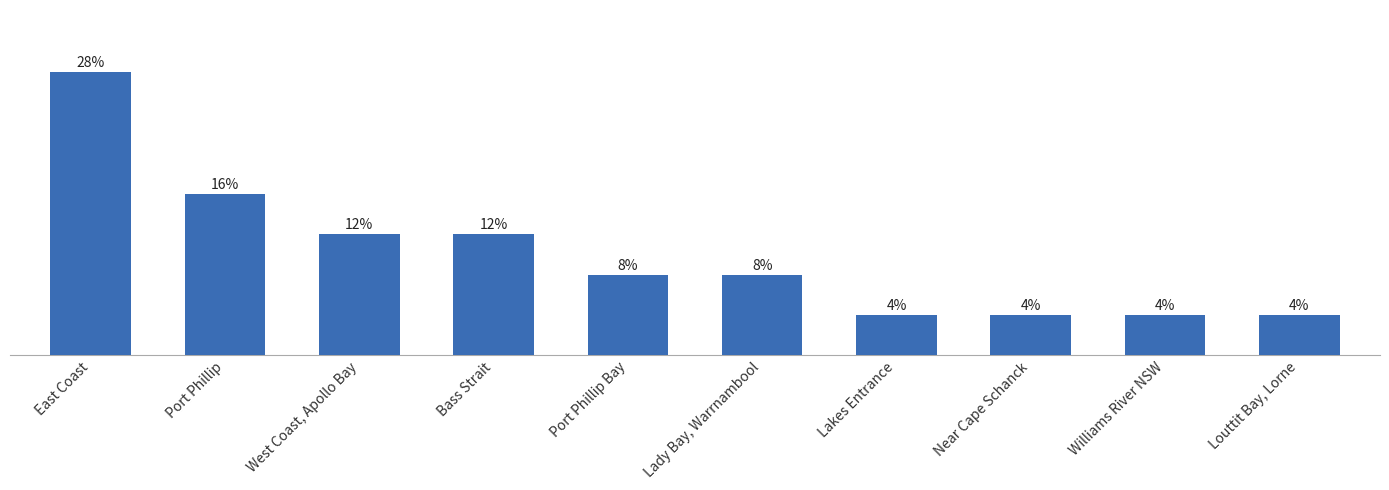

The value at Port Phillip is 7. True or false?

False